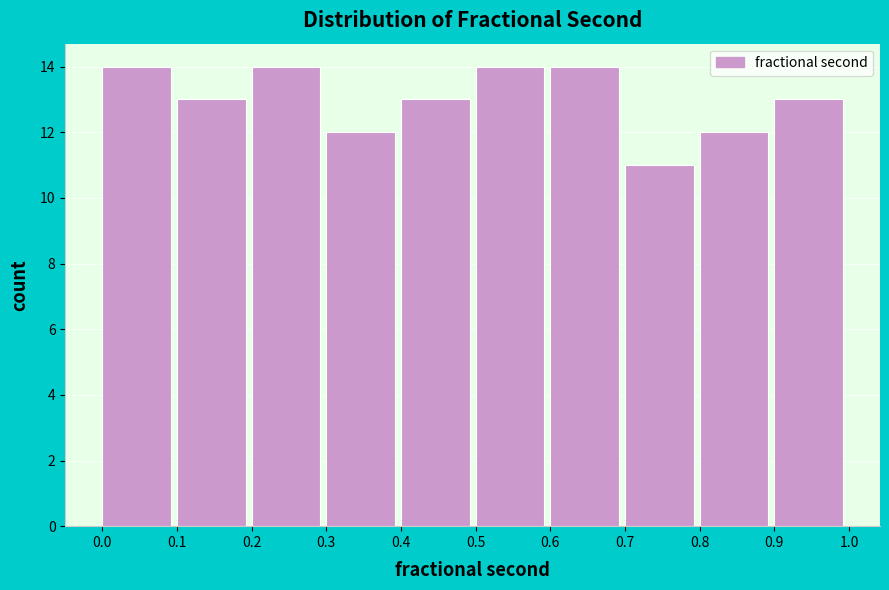

Reading left to right, transcribe this chart: for each bar, give the range it covers on the x-axis and its height. The values are not printed on the chart, so give them approximately, as read against the axis.

0.0 to 0.1: 14
0.1 to 0.2: 13
0.2 to 0.3: 14
0.3 to 0.4: 12
0.4 to 0.5: 13
0.5 to 0.6: 14
0.6 to 0.7: 14
0.7 to 0.8: 11
0.8 to 0.9: 12
0.9 to 1.0: 13